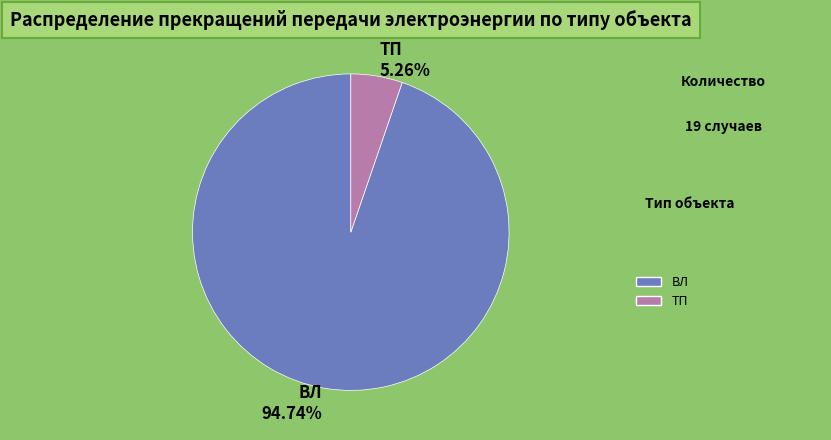

Count the number of slices in the pie.

2